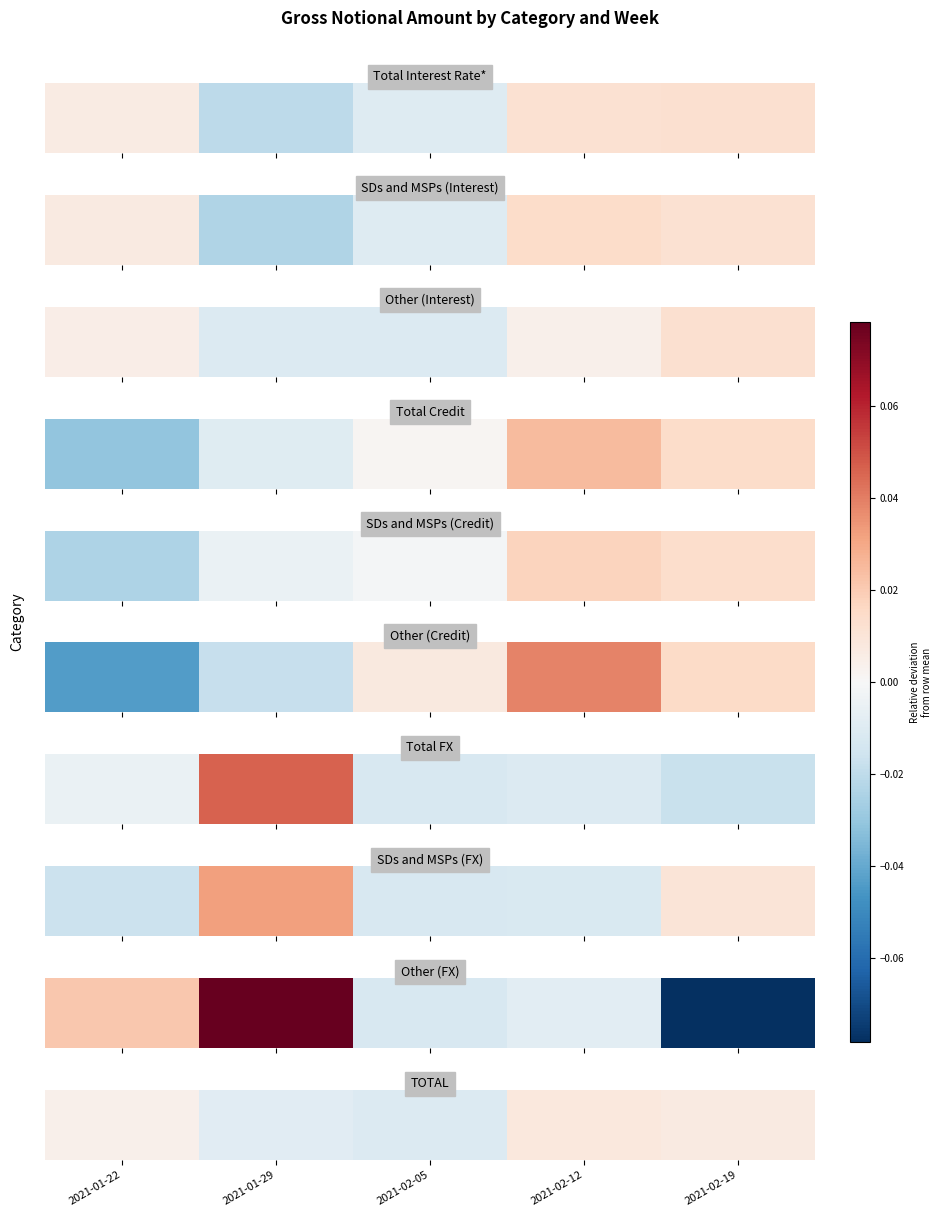

Rank the categories by value from lowest to highest.

2021-02-05, 2021-01-29, 2021-01-22, 2021-02-19, 2021-02-12